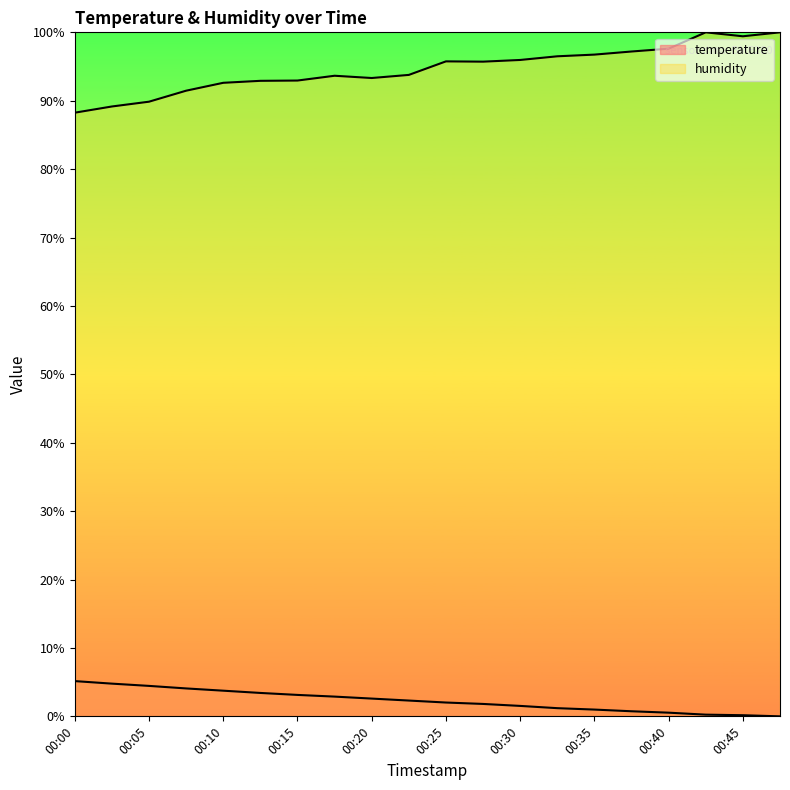

Where does the temperature series first go above 2?

00:00